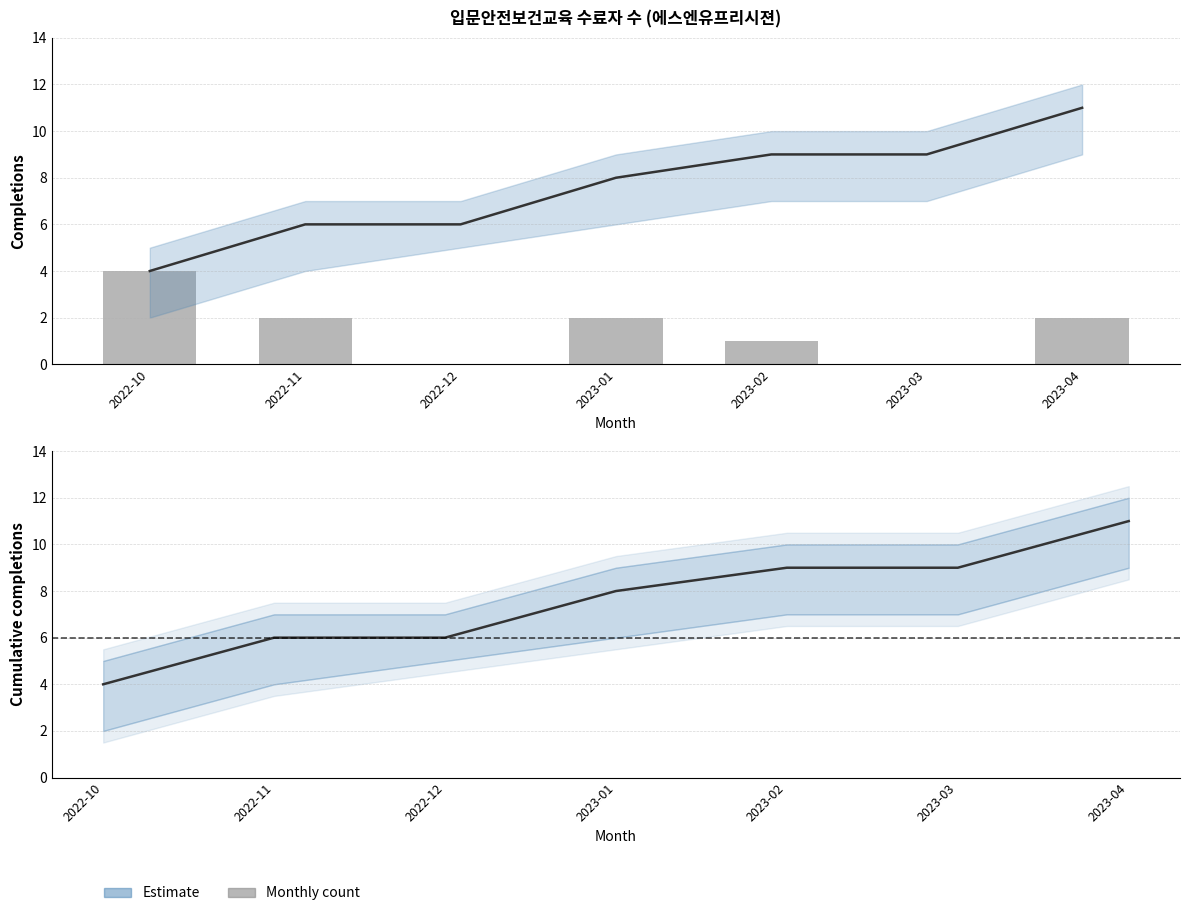

How many values in the Cumulative series exceed 8?

3